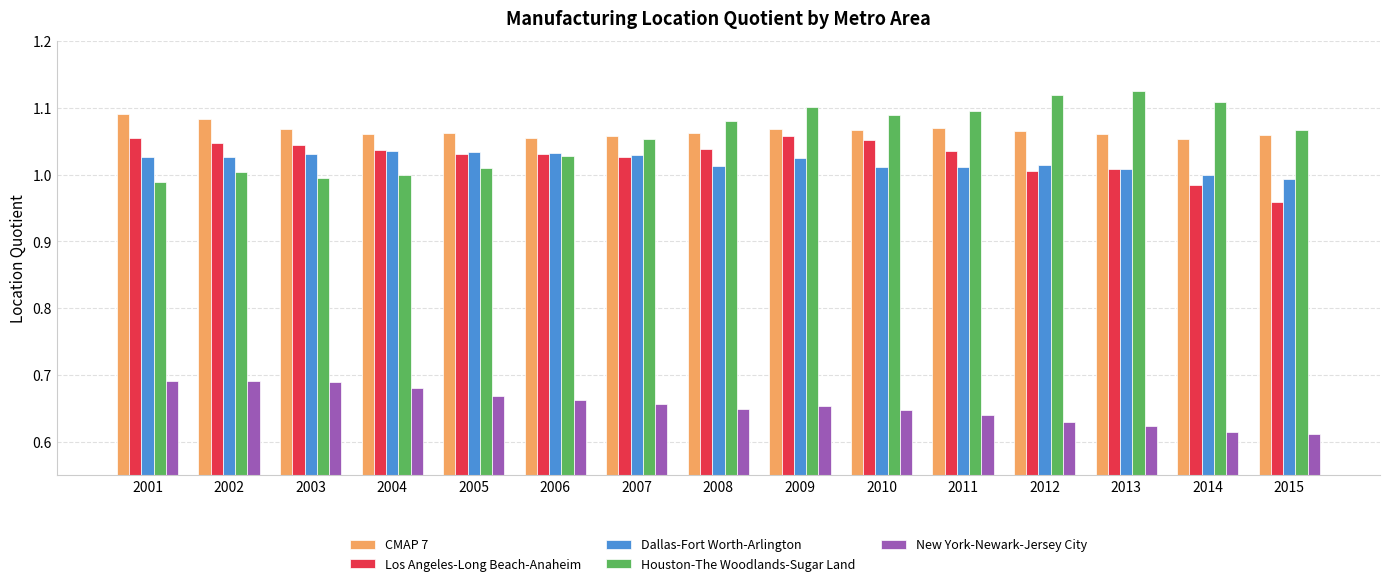

What are all the series names shown in the legend?

CMAP 7, Los Angeles-Long Beach-Anaheim, Dallas-Fort Worth-Arlington, Houston-The Woodlands-Sugar Land, New York-Newark-Jersey City